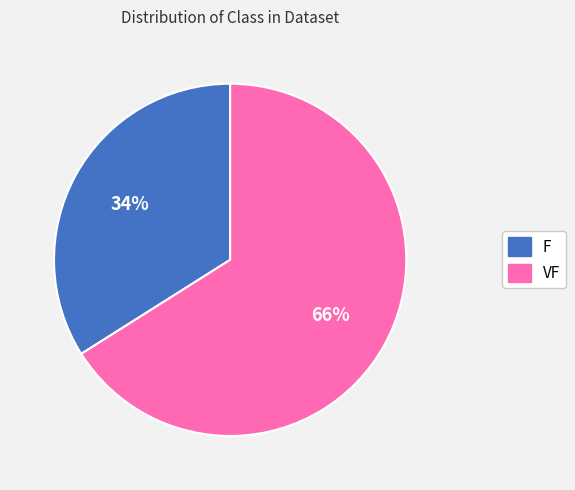

Which category accounts for the majority?

VF